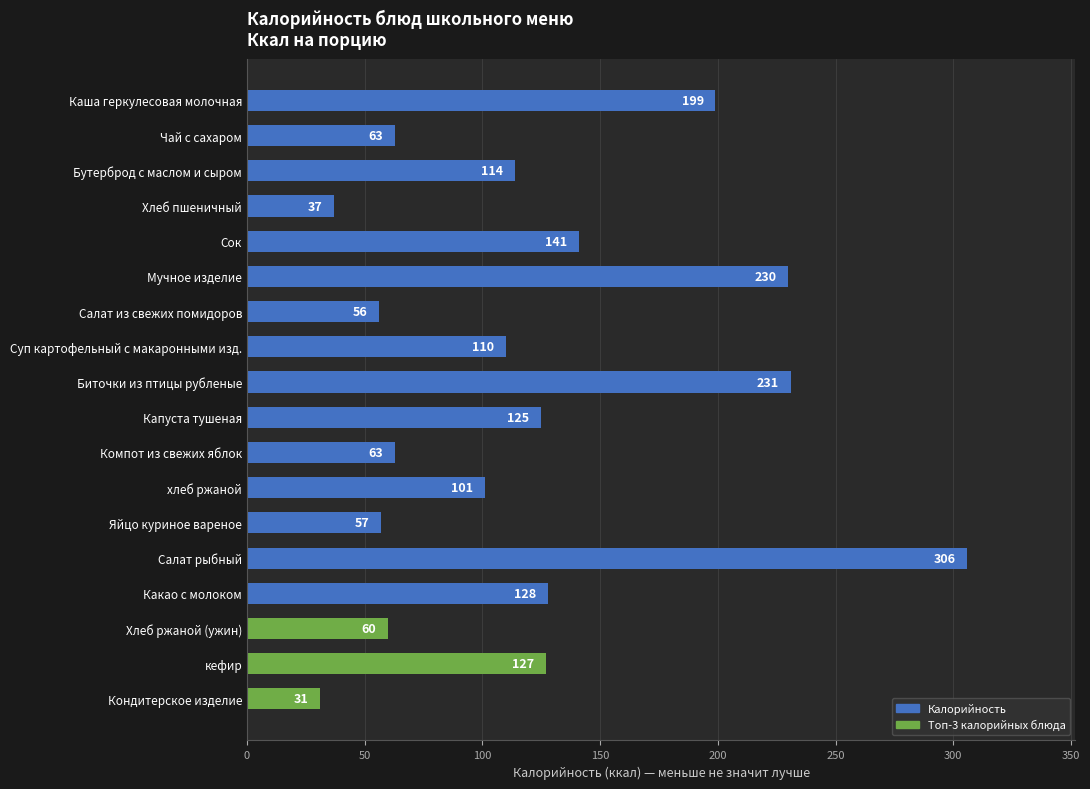

What position from the bottom is Компот из свежих яблок?

8